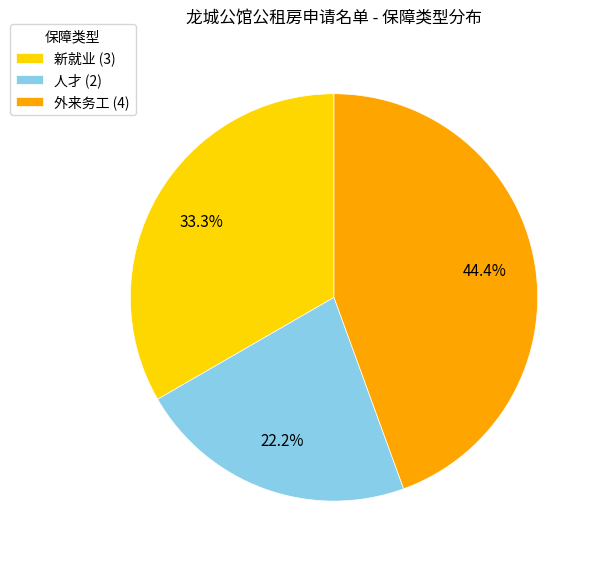

Does 新就业 represent more than half of the total?

No